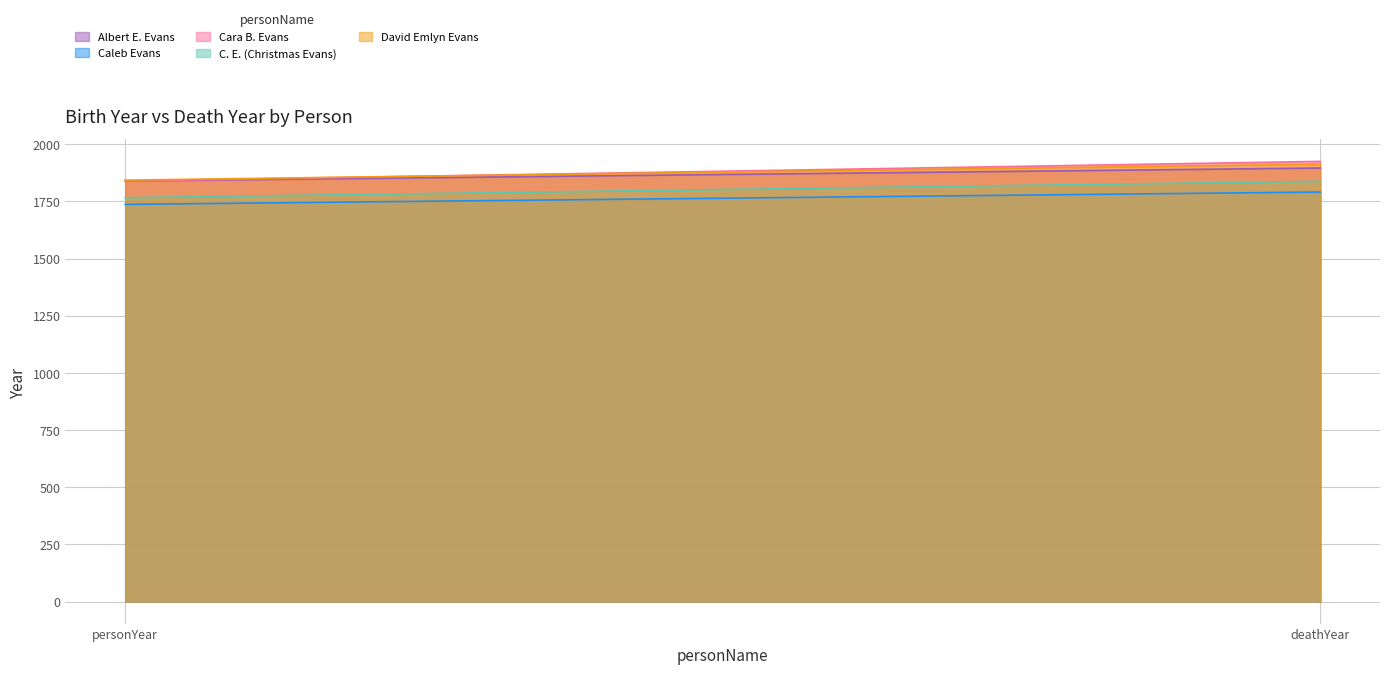

At how many categories does at least one series exceed 1828?

2